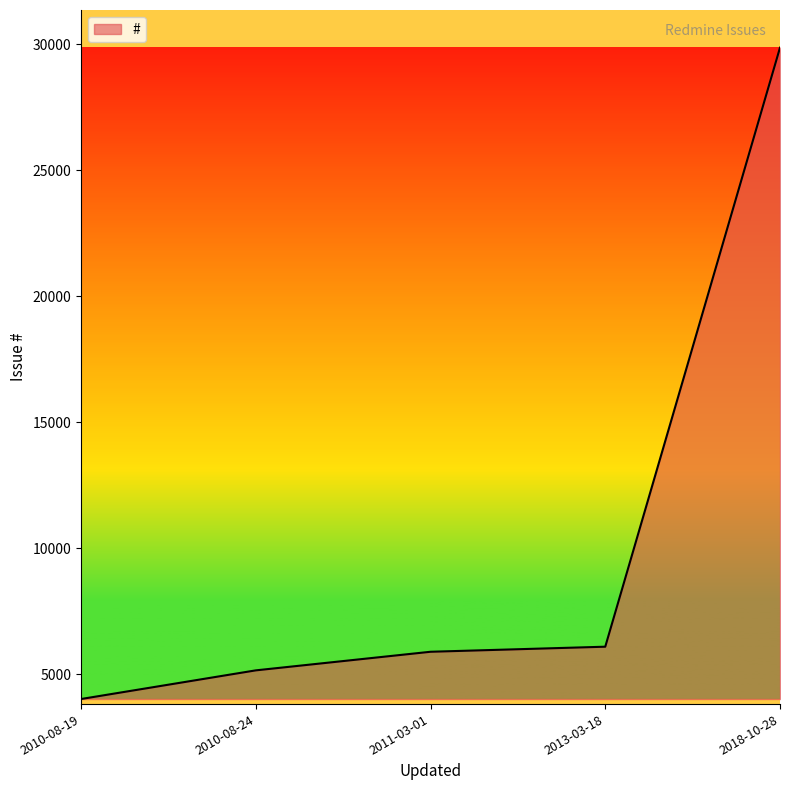

What is the difference between the maximum and minimum values?

25846